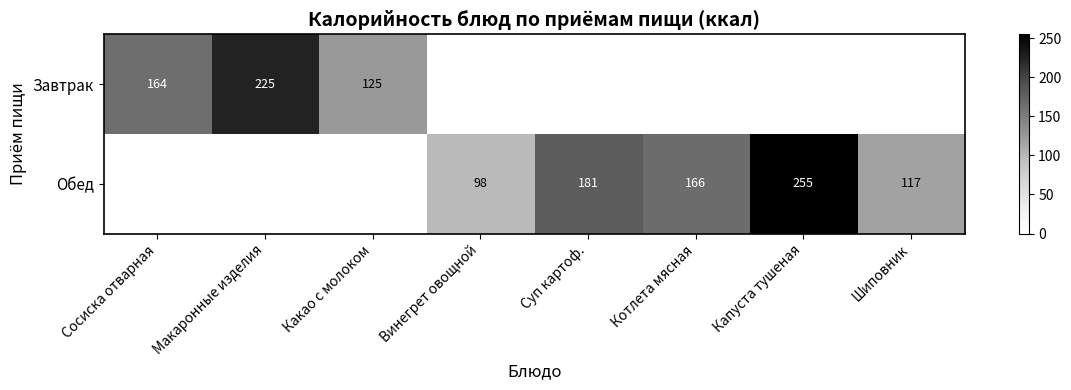

The value of Обед at Шиповник is 117. True or false?

True